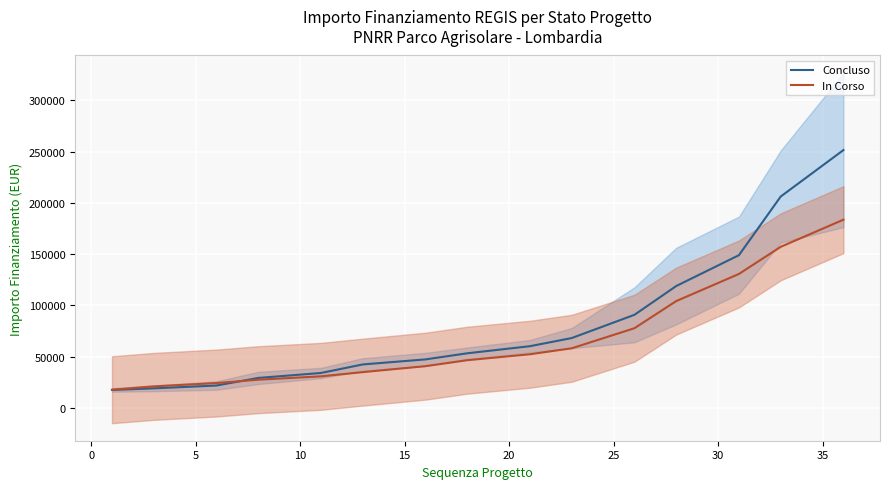

How many intersections are there between In Corso and Concluso?

1